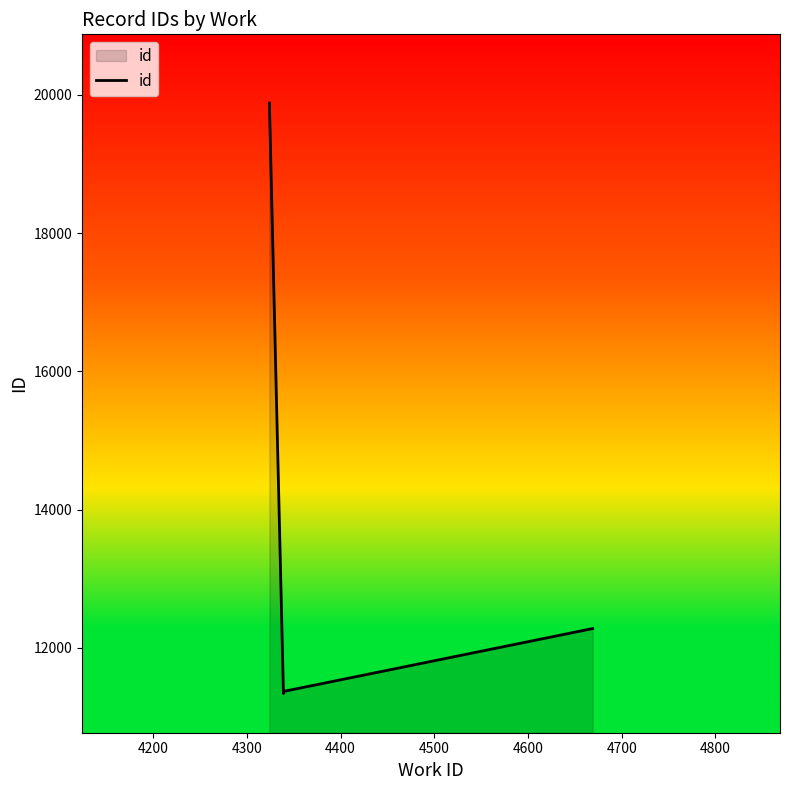

Does the chart display data point markers on the line(s)?

No